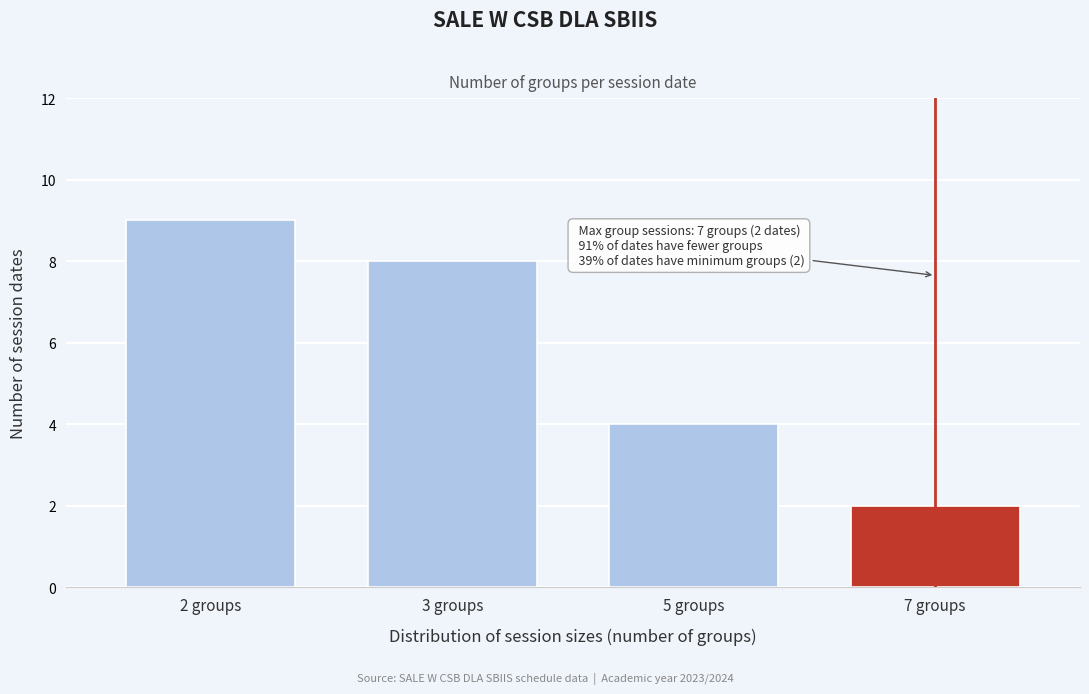

Reading right to left, list all the values displayed in this chart.

2	4	8	9